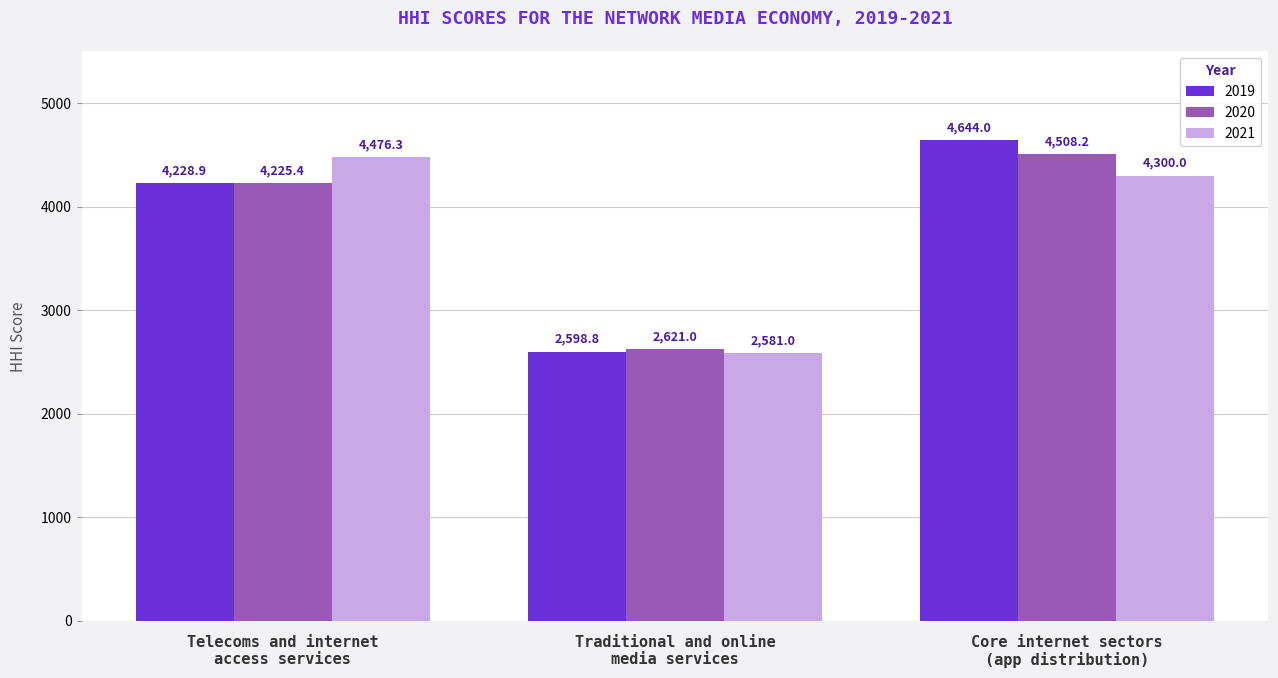

Reading left to right, transcribe all the data shown in this chart.

2019: 4228.9	2598.8	4644.0
2020: 4225.4	2621.0	4508.2
2021: 4476.3	2581.0	4300.0